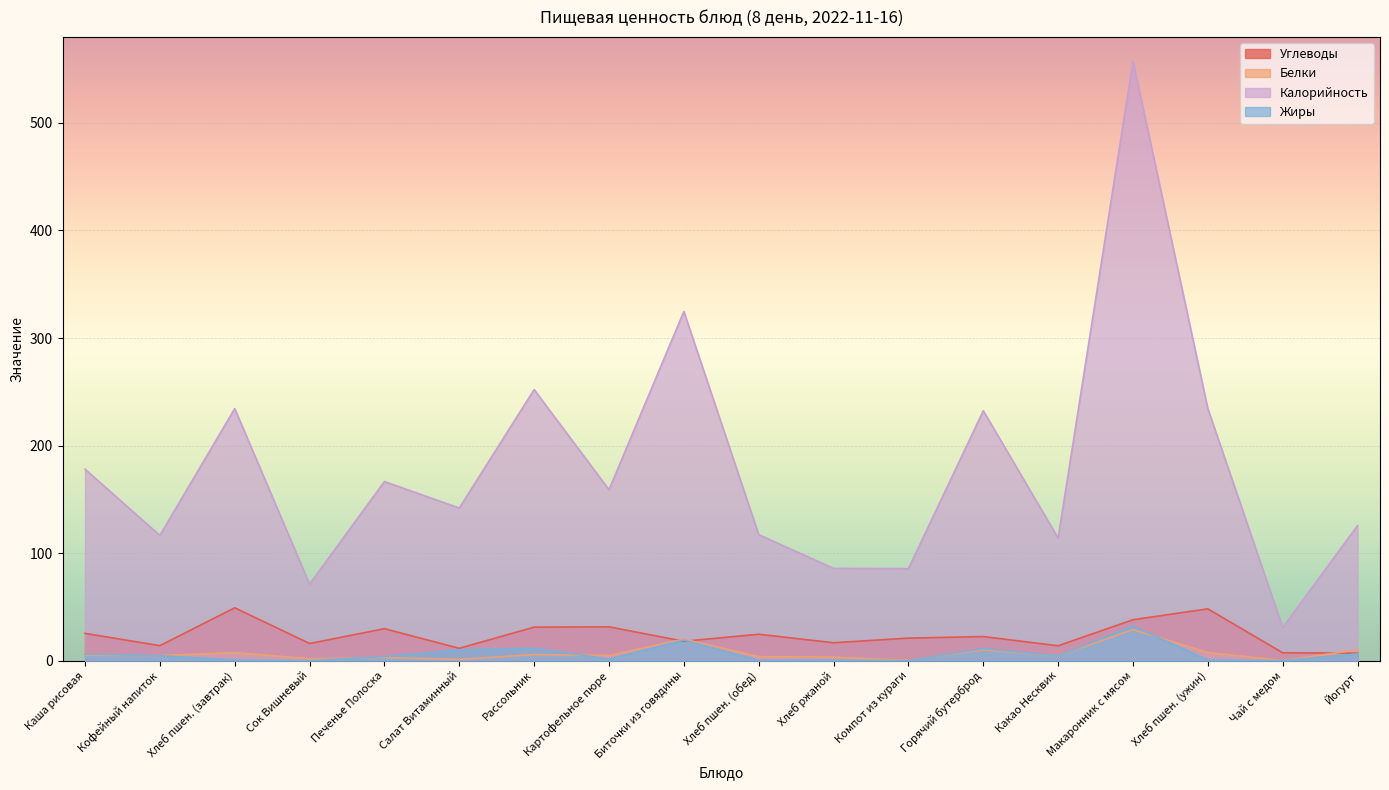

What are all the series names shown in the legend?

Углеводы, Белки, Калорийность, Жиры